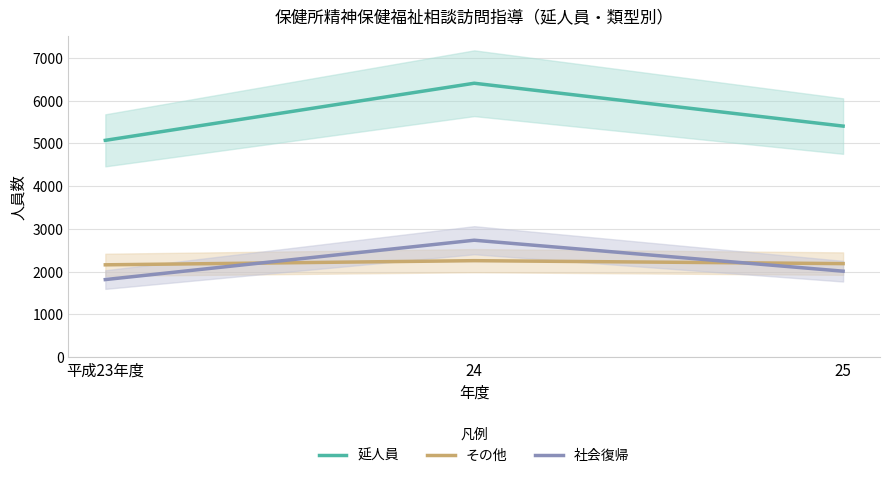

How many categories are shown in the chart?

3